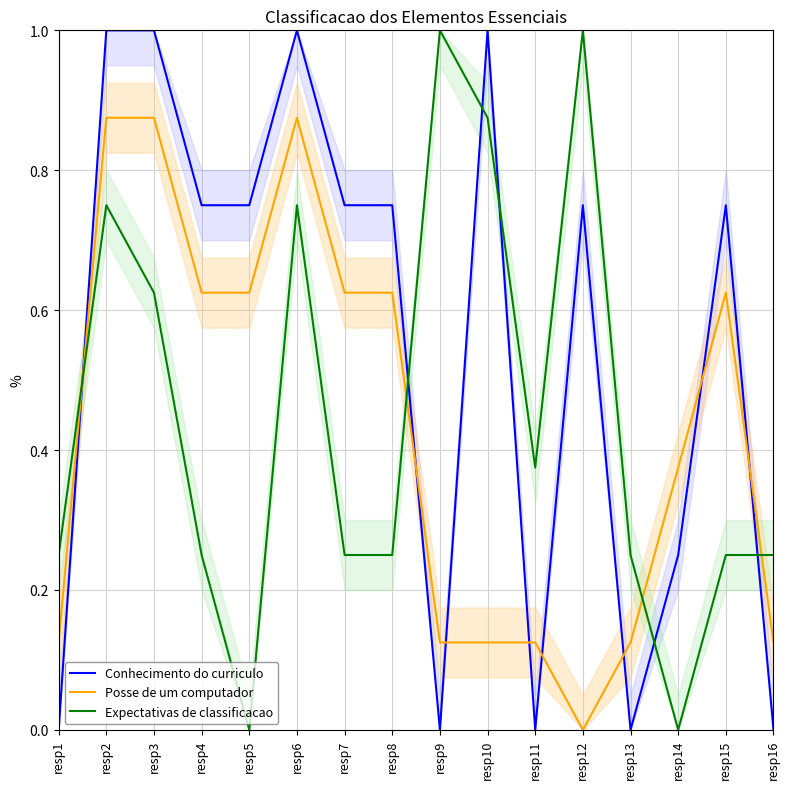

At resp11, list the series in order from smallest to largest.

Conhecimento do curriculo, Posse de um computador, Expectativas de classificacao